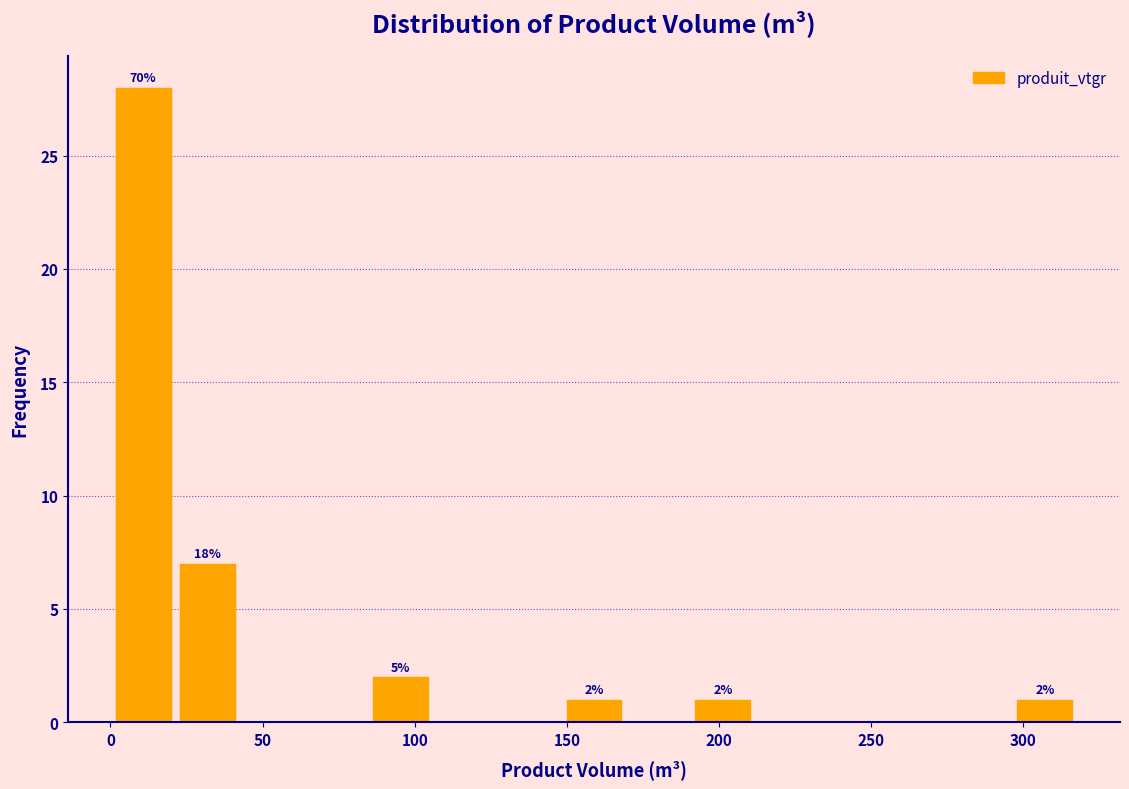

Over which range of the x-axis is the bar tallest?

0 to 20